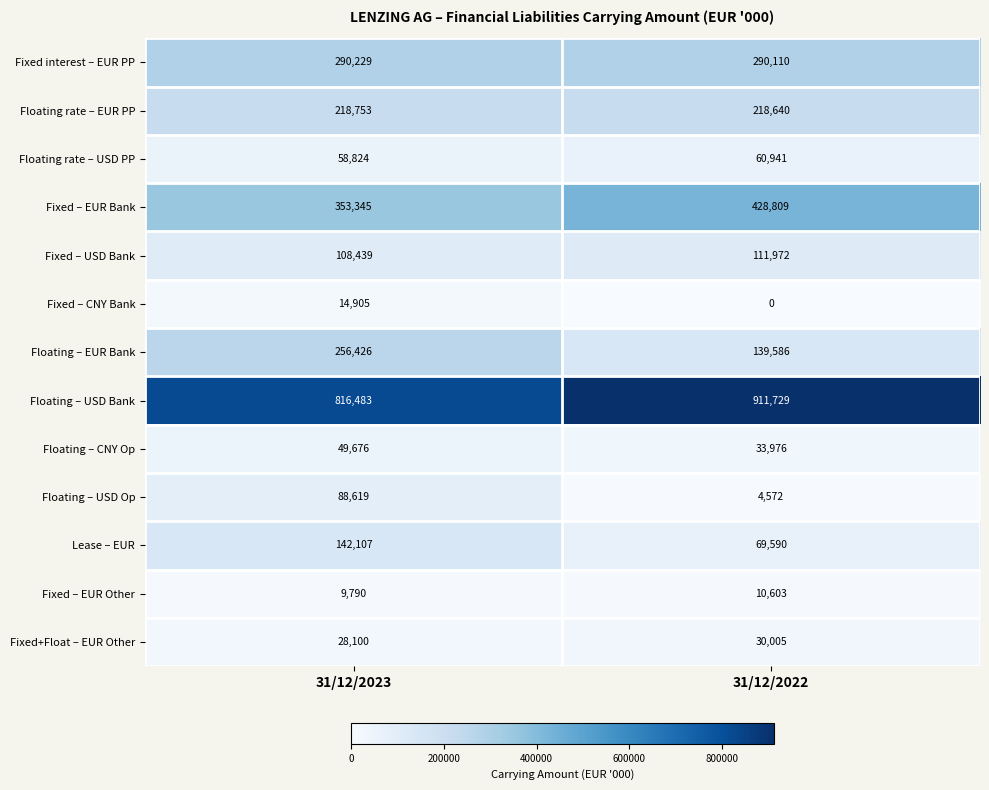

What is the difference between the Floating rate – USD PP values at 31/12/2023 and 31/12/2022?

2117